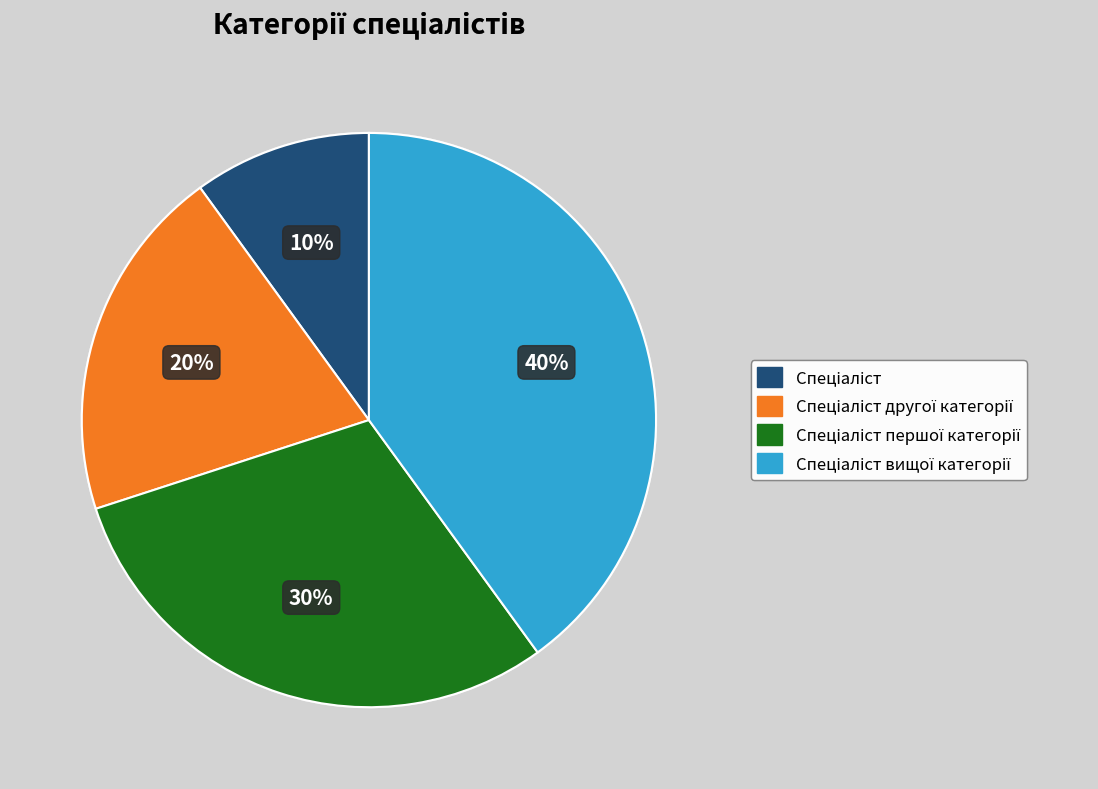

Is there a majority slice in this chart?

No